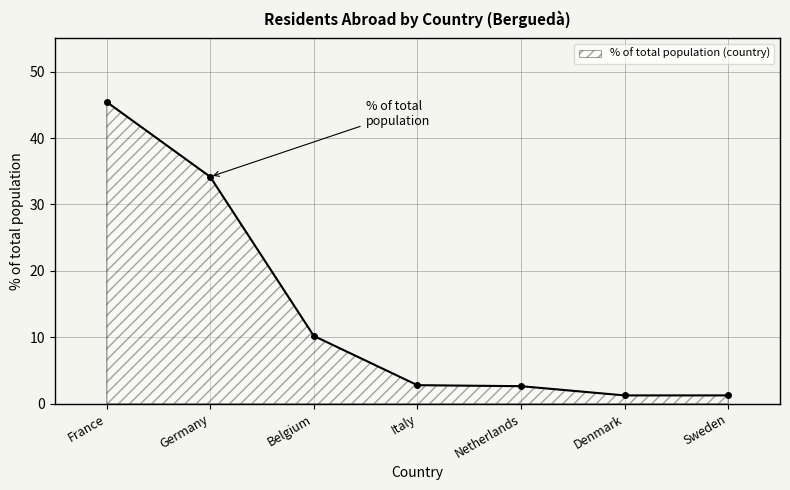

What position from the left is Denmark?

6